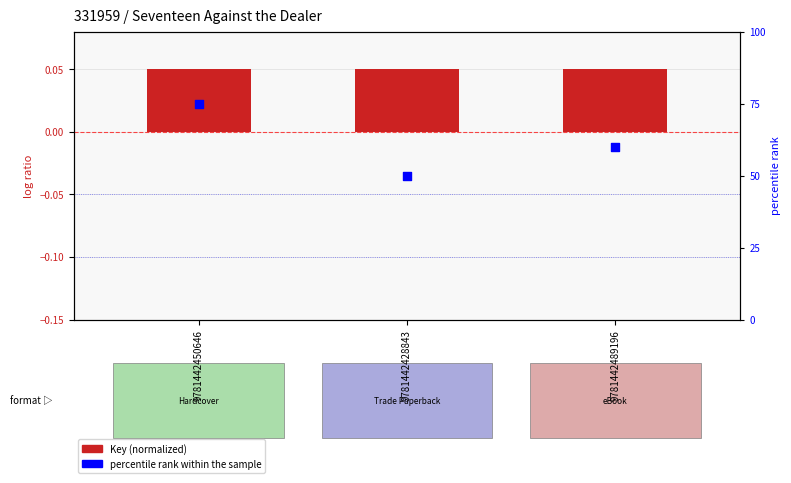

Which series has the largest total across all categories?

percentile rank within the sample